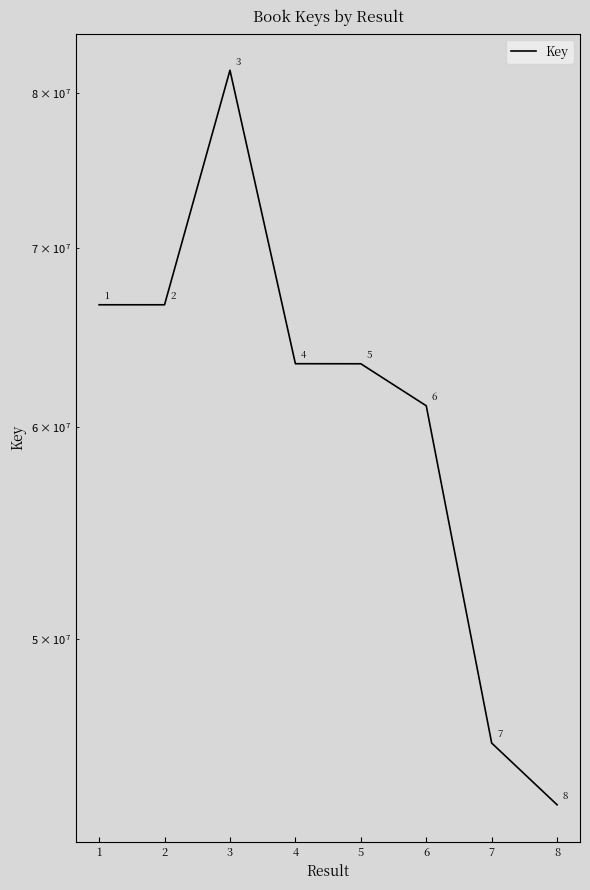

Which label corresponds to the smallest value in the chart?

8